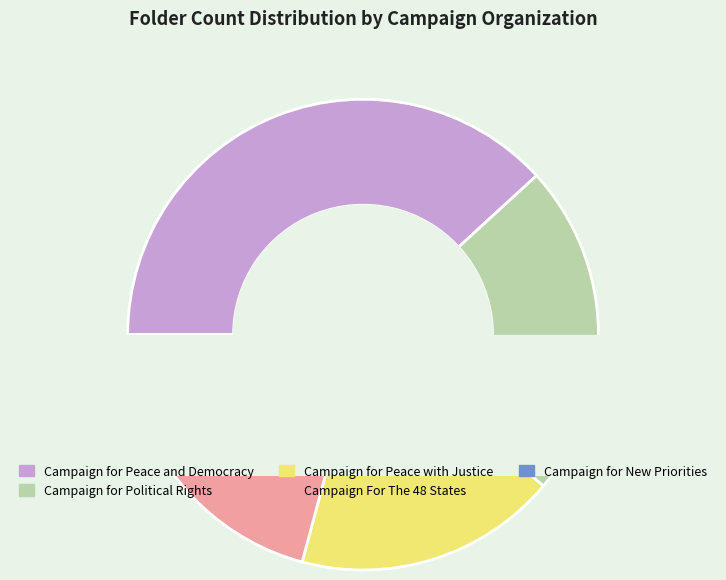

Does Campaign for
New Priorities account for over 50% of the chart?

No